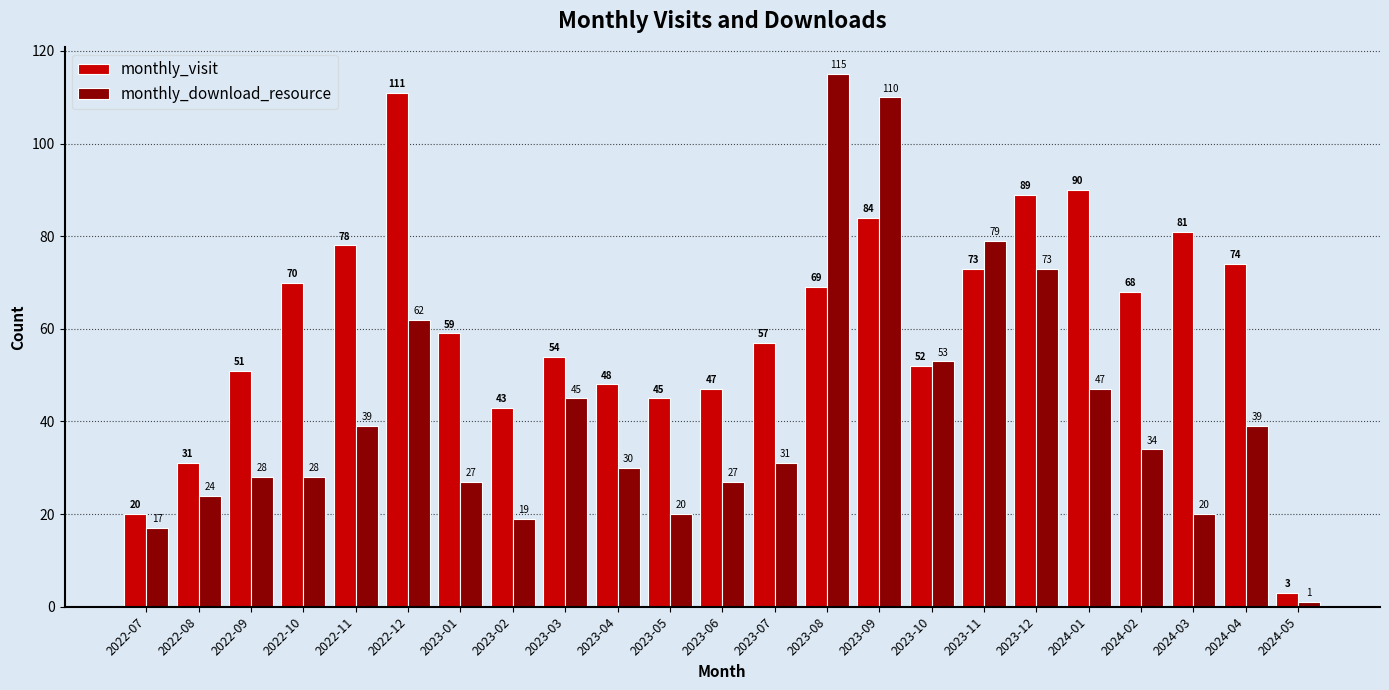

What is the minimum value shown in the chart?

1